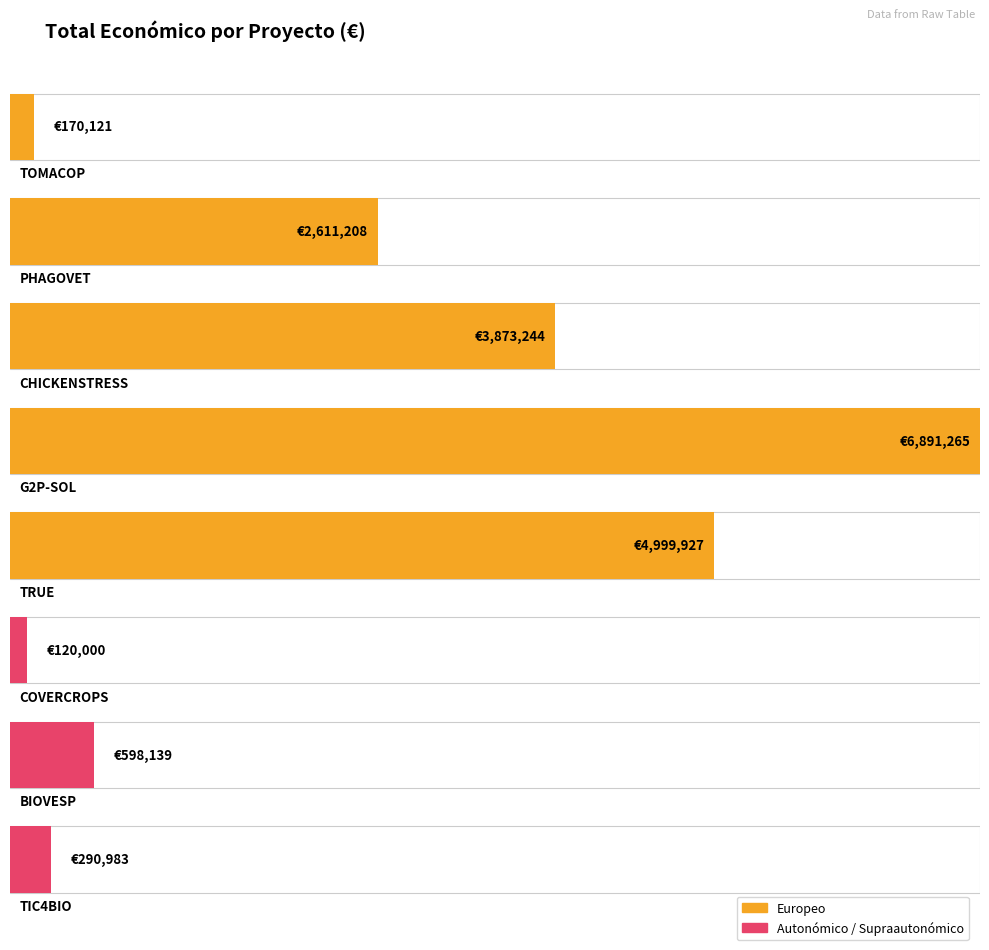

Between TRUE and G2P-SOL, which is larger?

G2P-SOL